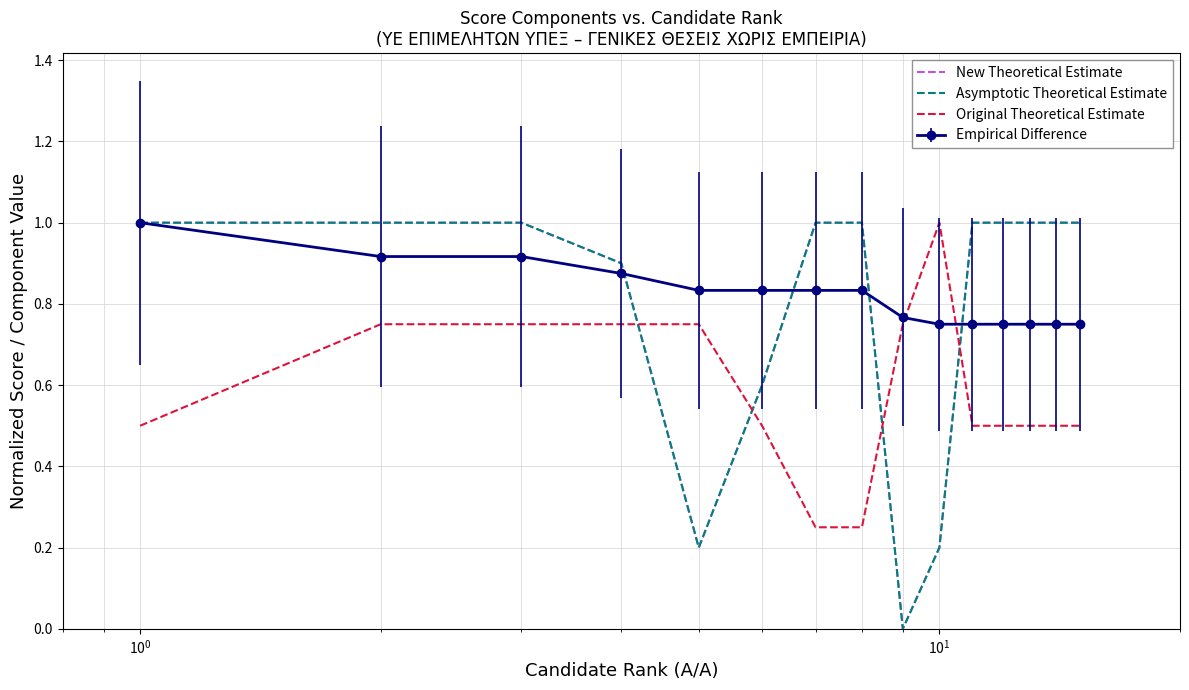

How many data points does each series have?

15